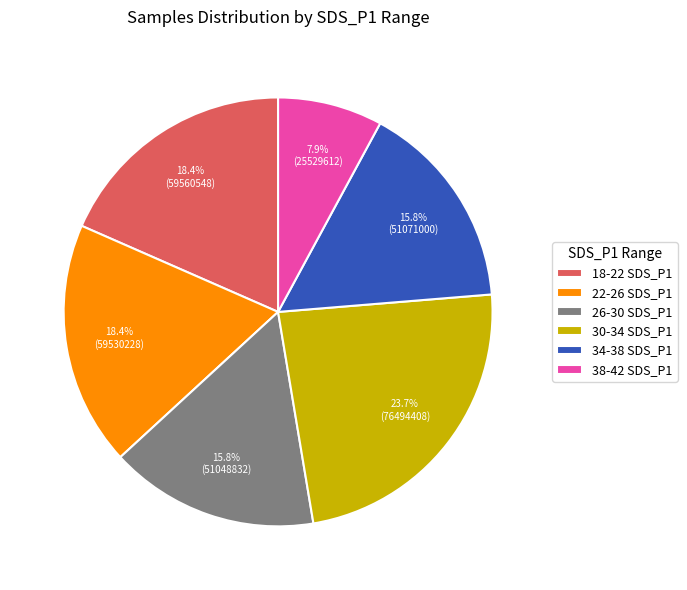

How many slices are in this pie chart?

6